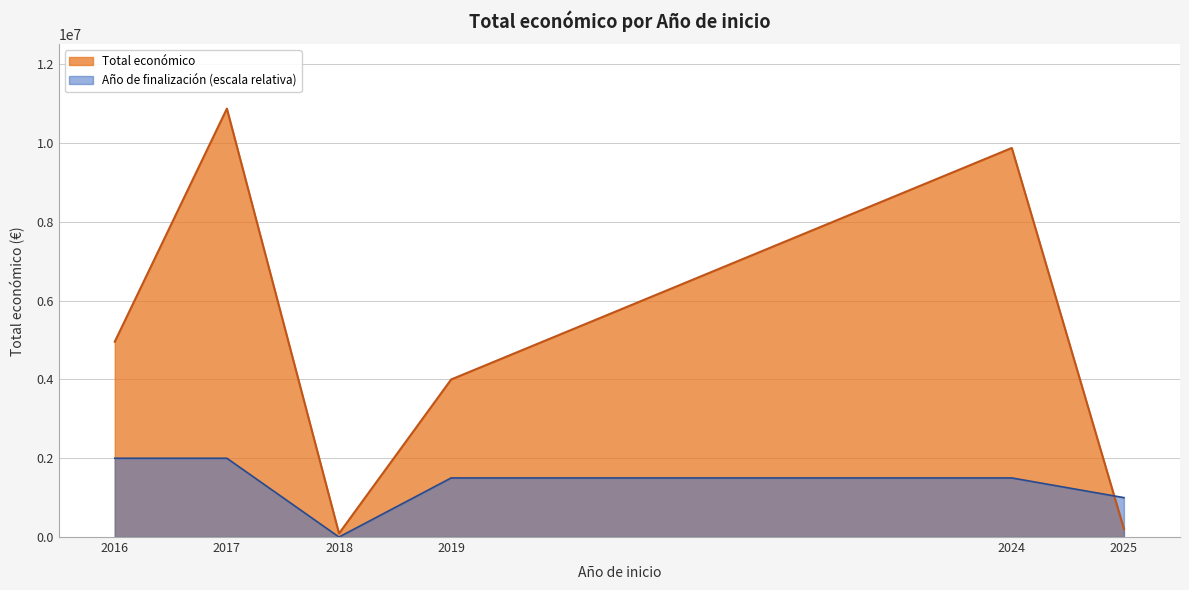

What is the greatest value displayed?

10875550